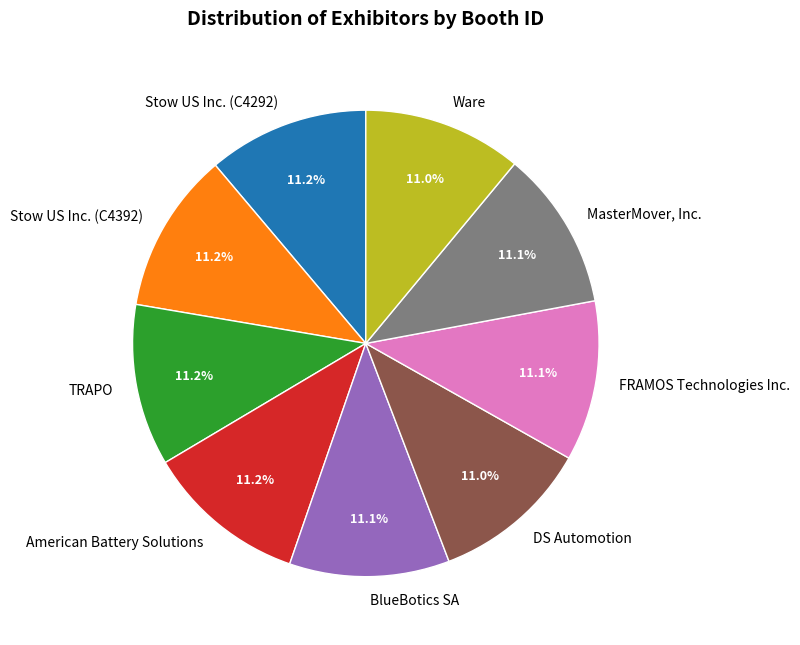

Does any single category account for the majority?

No